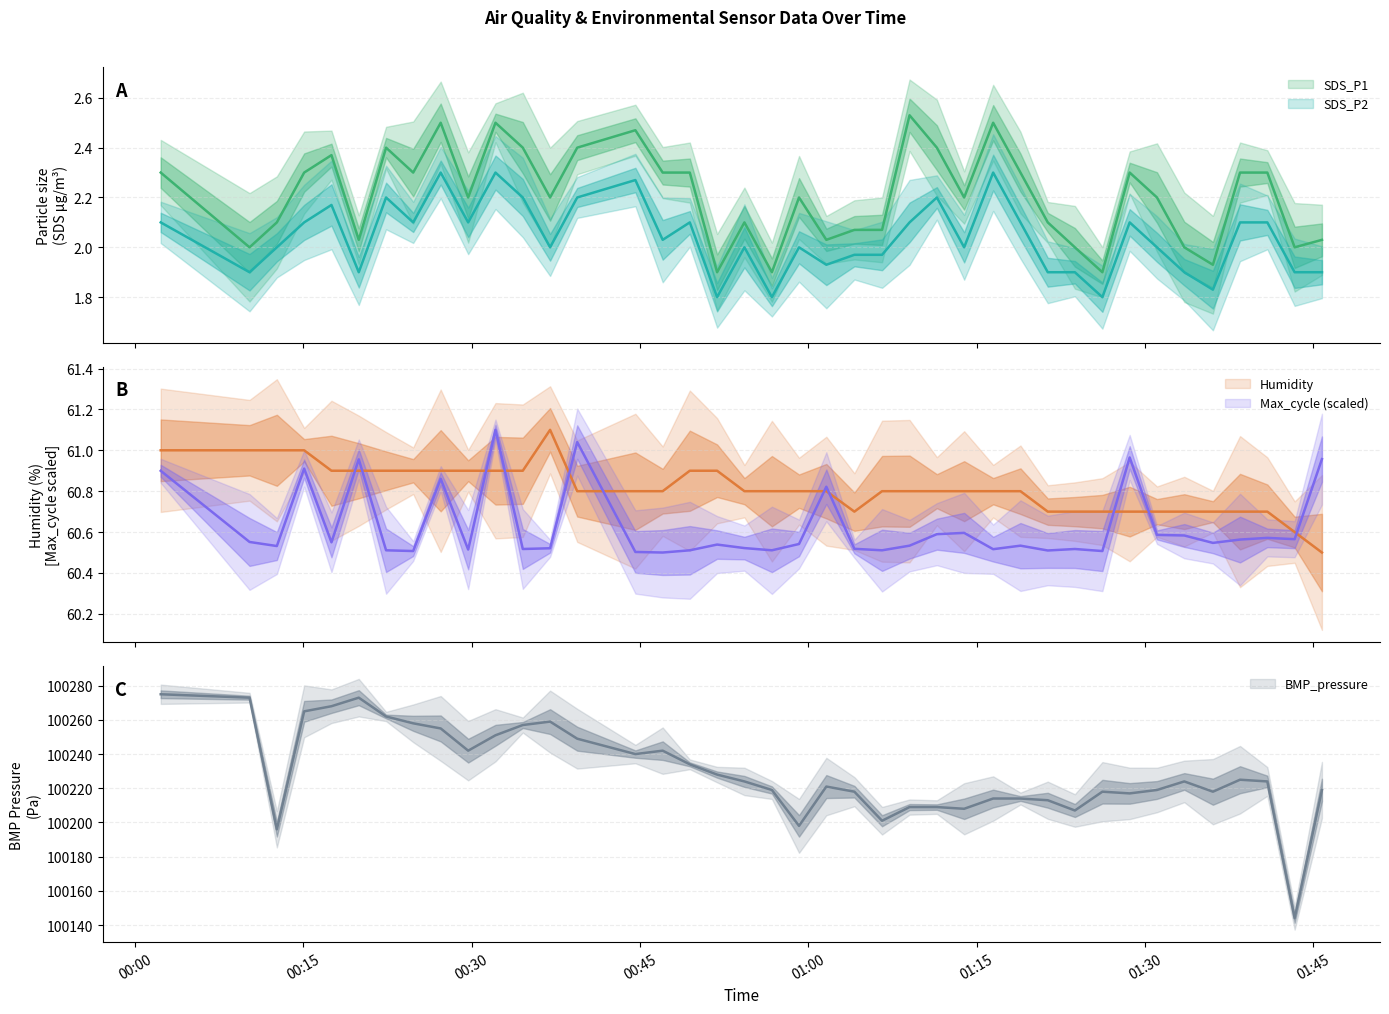

What is the difference between the maximum and minimum values in the Humidity series?

0.6